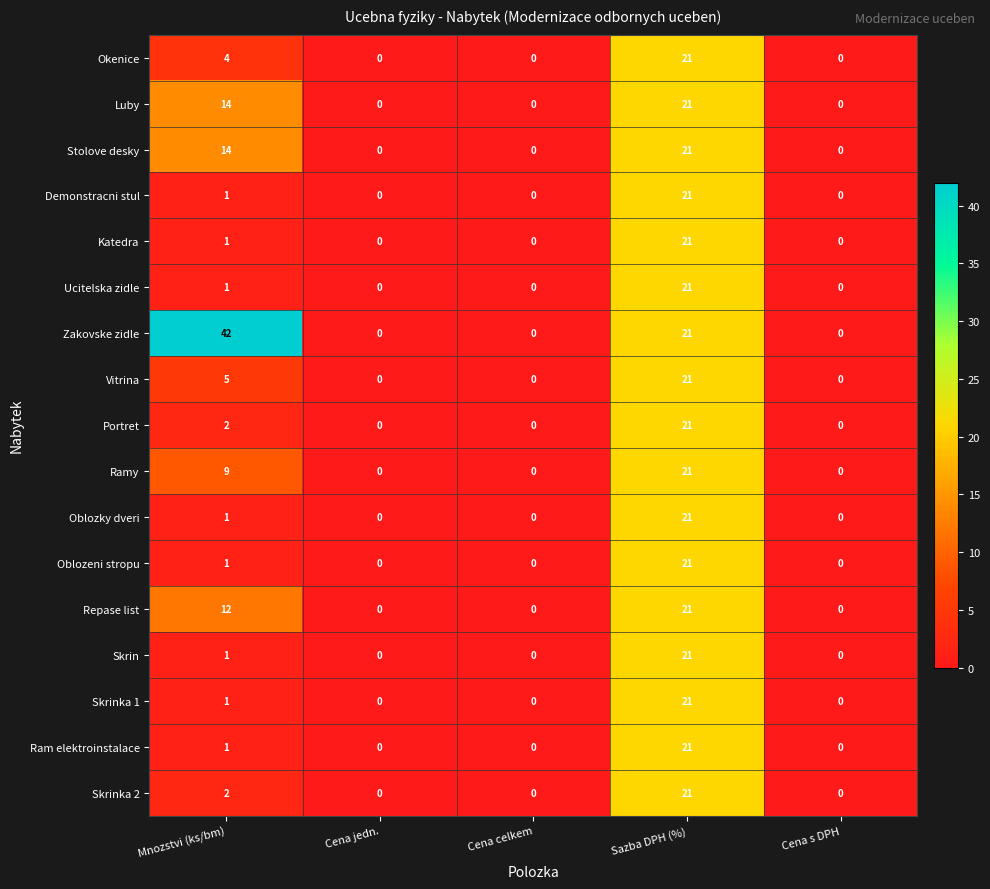

How many Ramy values are between 0 and 9?

4